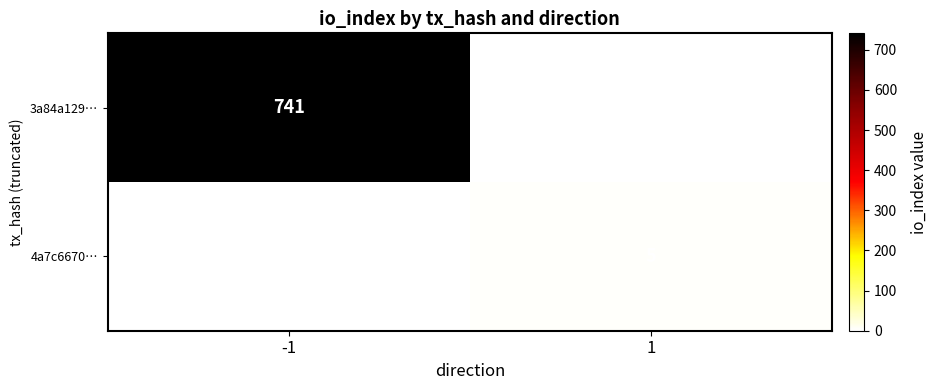

Which has a higher value, 1 or -1?

-1